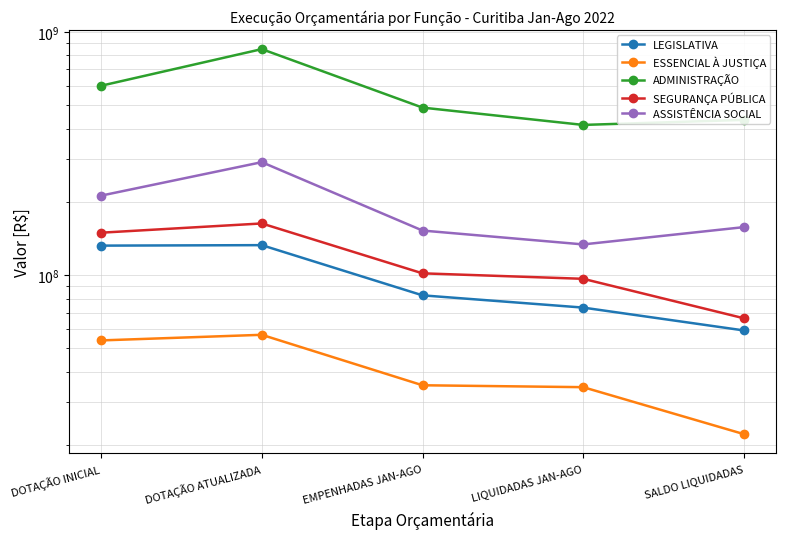

At which category does the chart reach its minimum across all series?

SALDO LIQUIDADAS